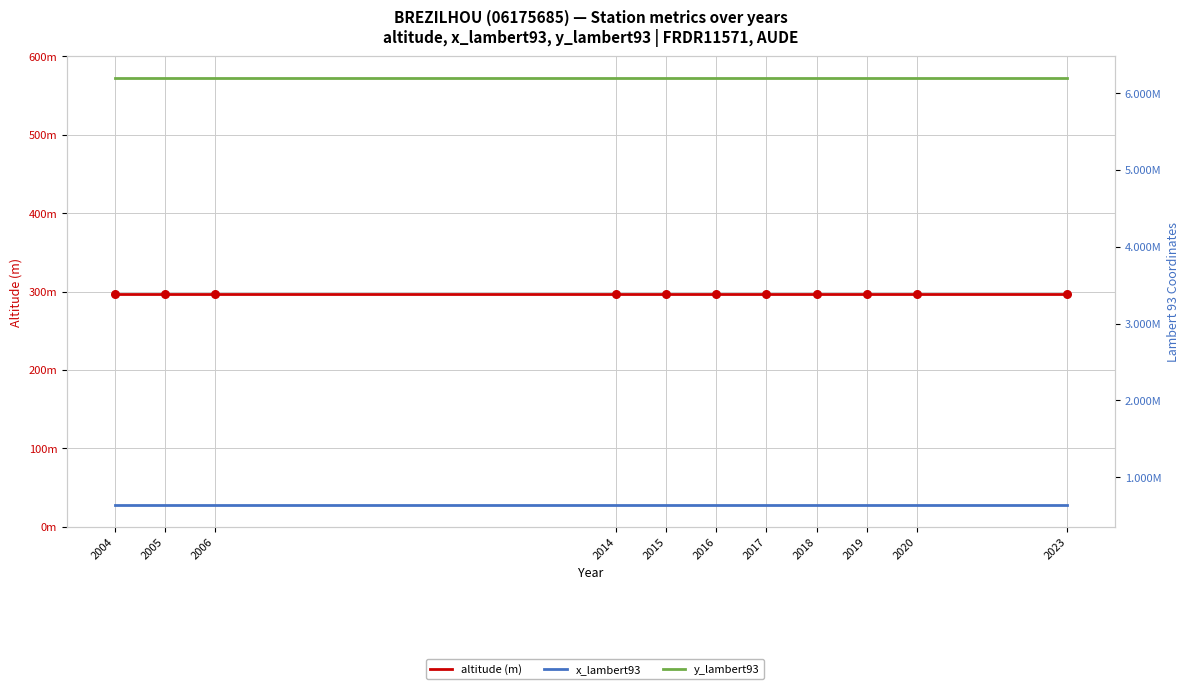

Which series reaches the maximum Y coordinate?

y_lambert93